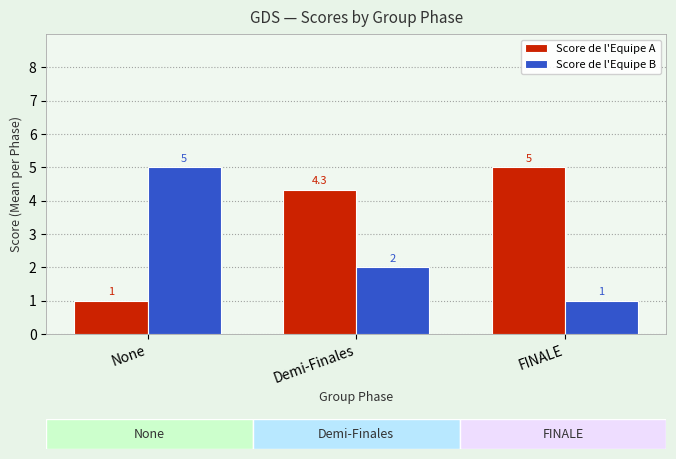

List the series in order of their overall mean, lowest first.

Score de l'Equipe B, Score de l'Equipe A